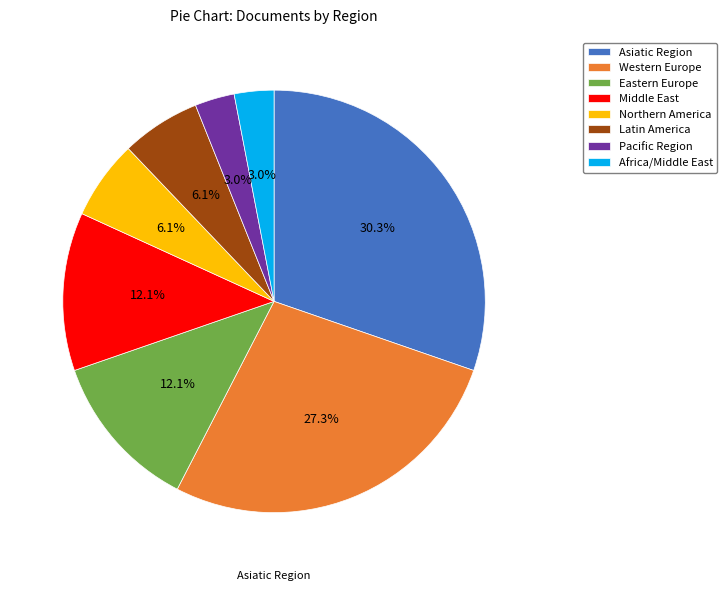

True or false: Eastern Europe accounts for 12% of the total.

True